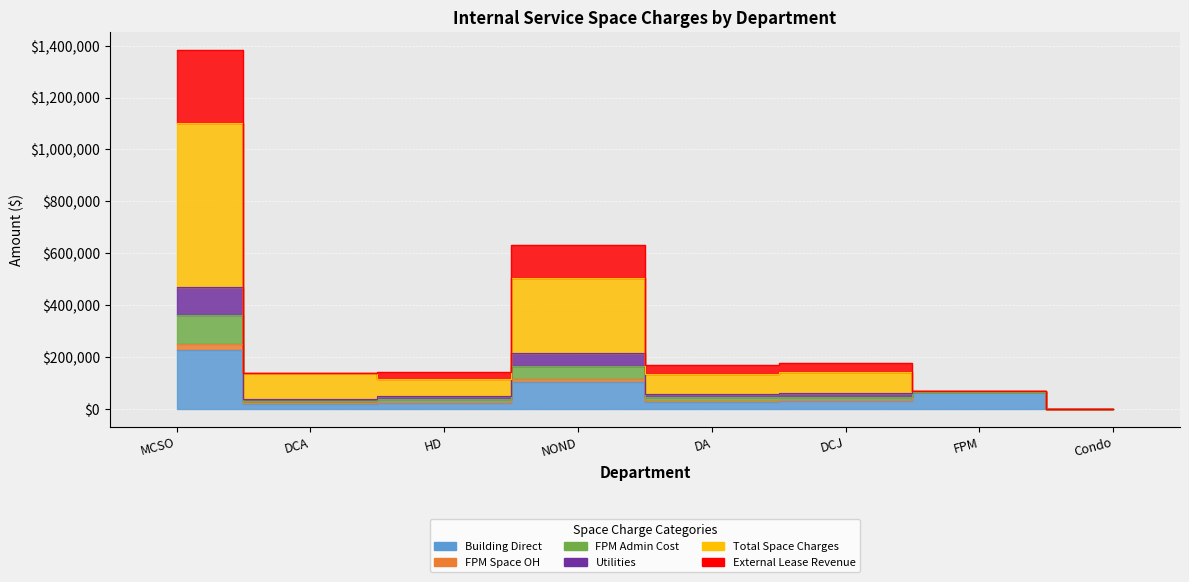

True or false: Building Direct has a value of 102957.9 at NOND.

True